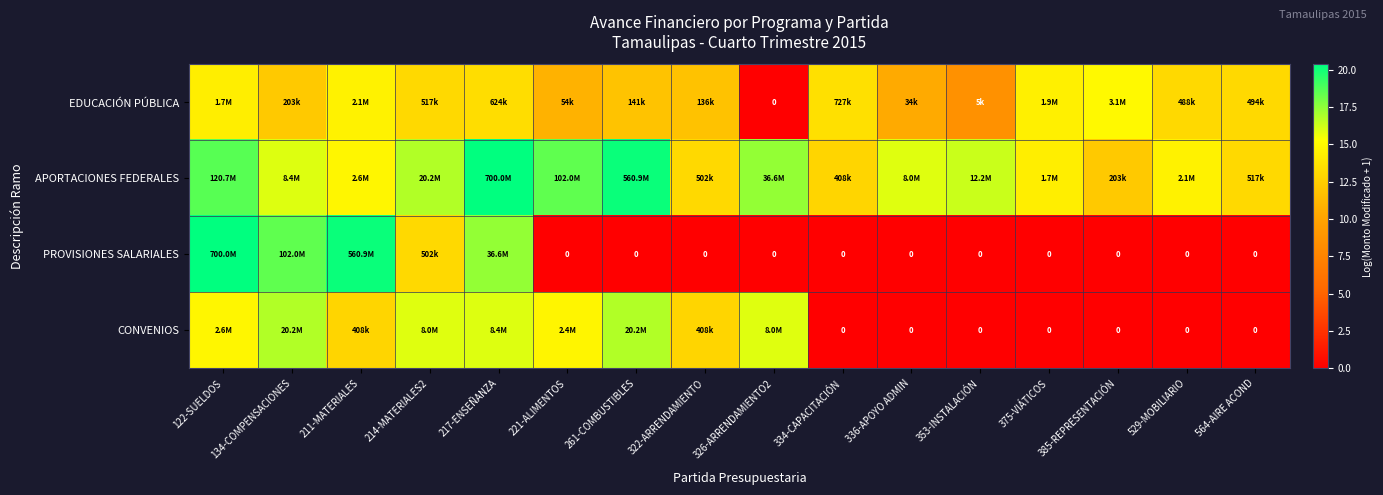

Rank the series at 322-ARRENDAMIENTO from highest to lowest value.

APORTACIONES FEDERALES, CONVENIOS, EDUCACIÓN PÚBLICA, PROVISIONES SALARIALES